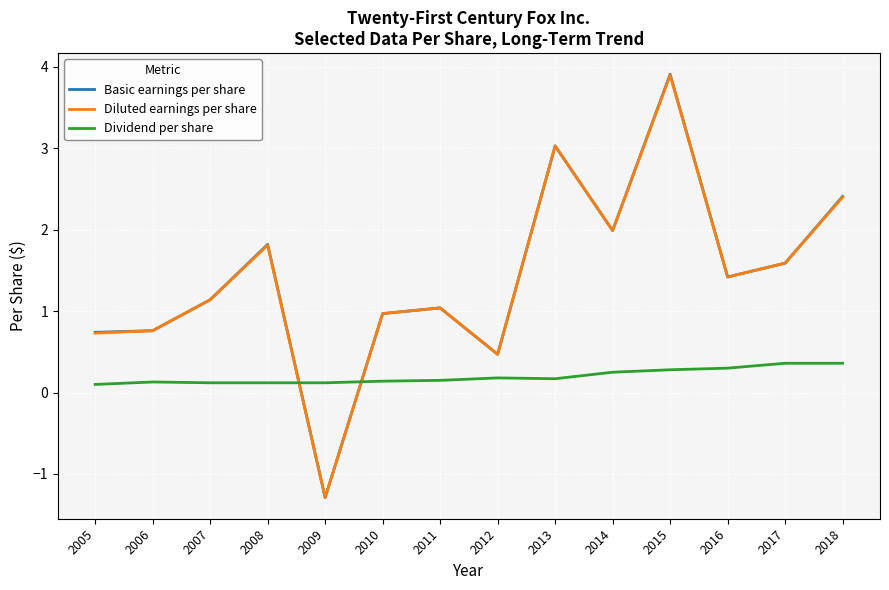

What are all the series names shown in the legend?

Basic earnings per share, Diluted earnings per share, Dividend per share